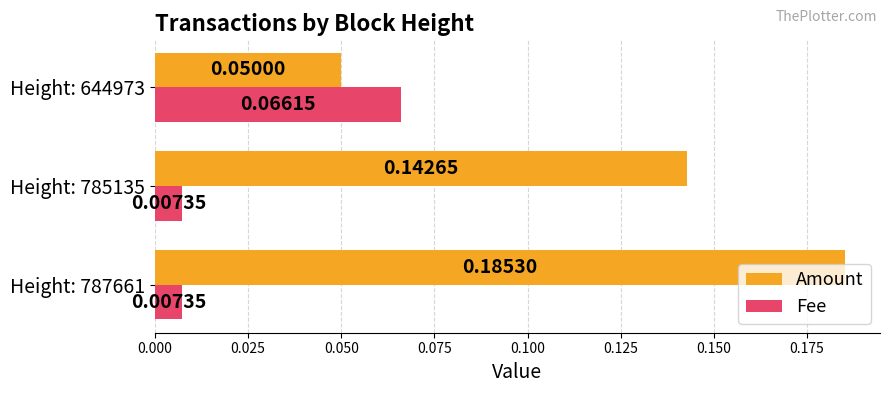

At which category is the sum across all series the highest?

Height: 787661